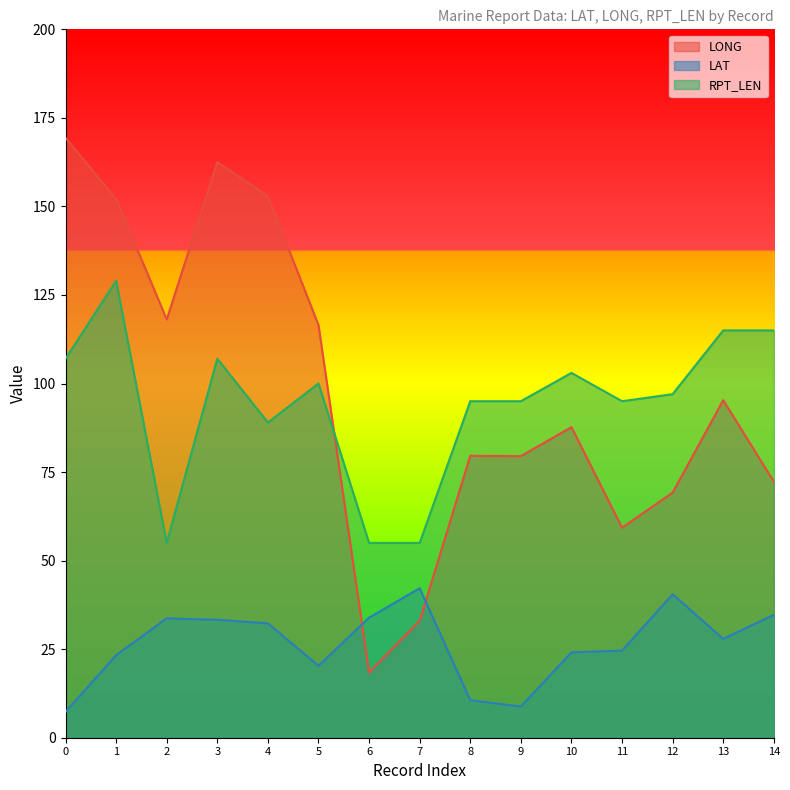

The value of LAT at 0 is 7.3. True or false?

True